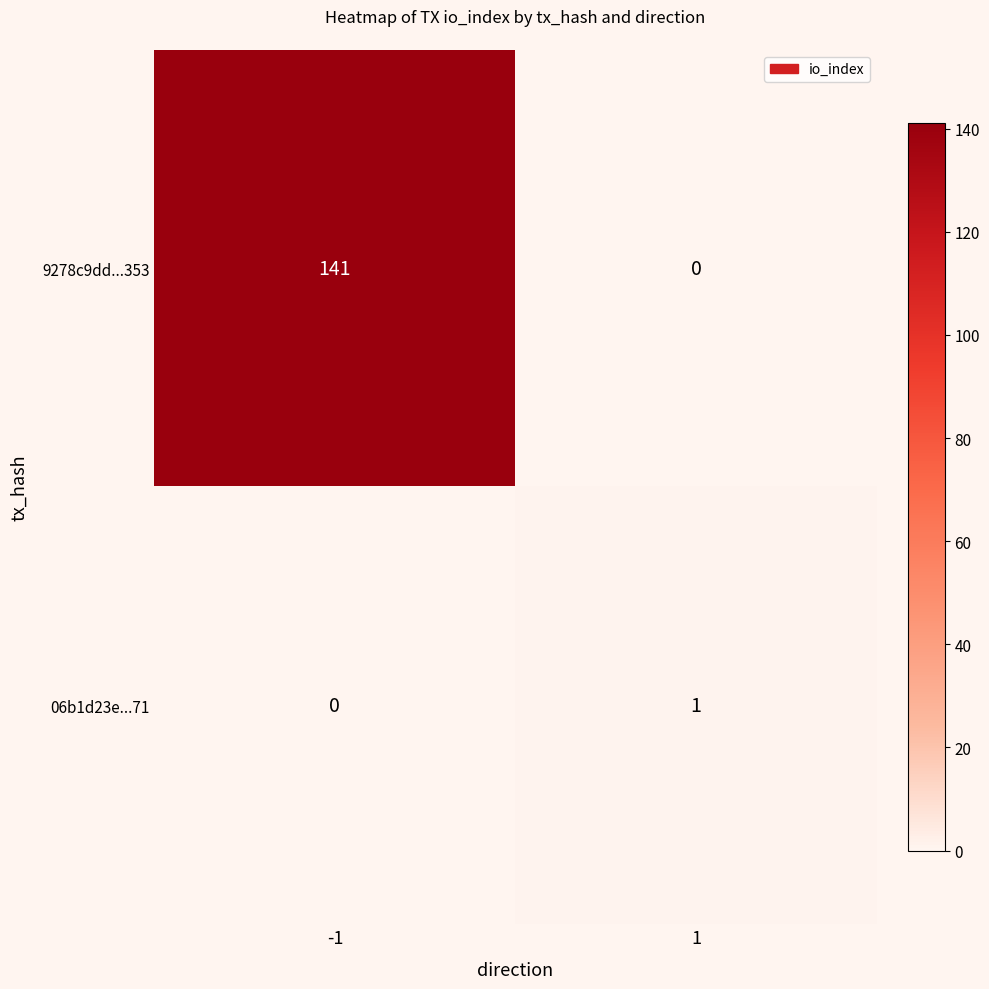

What is the difference between the highest and lowest values at -1?

141